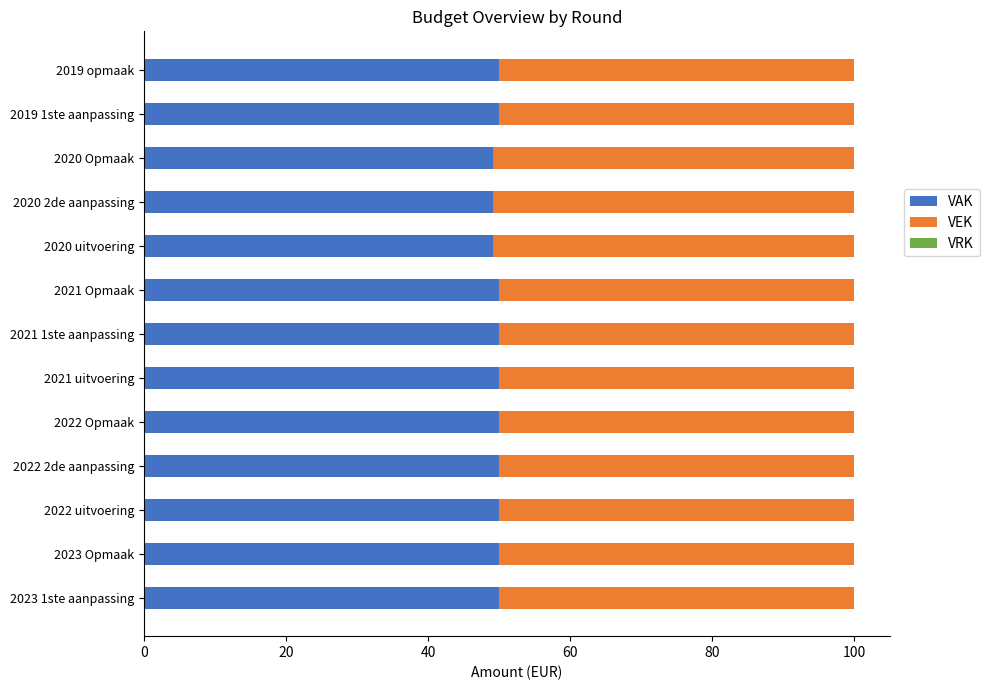

What is the sum of all VAK values?

647.6